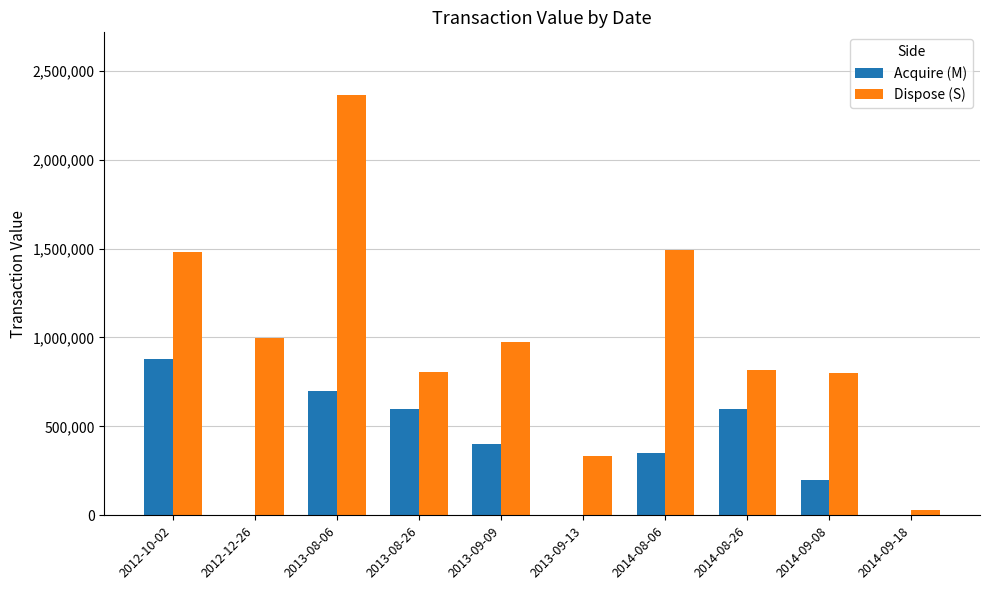

Which series has the largest total across all categories?

Dispose (S)